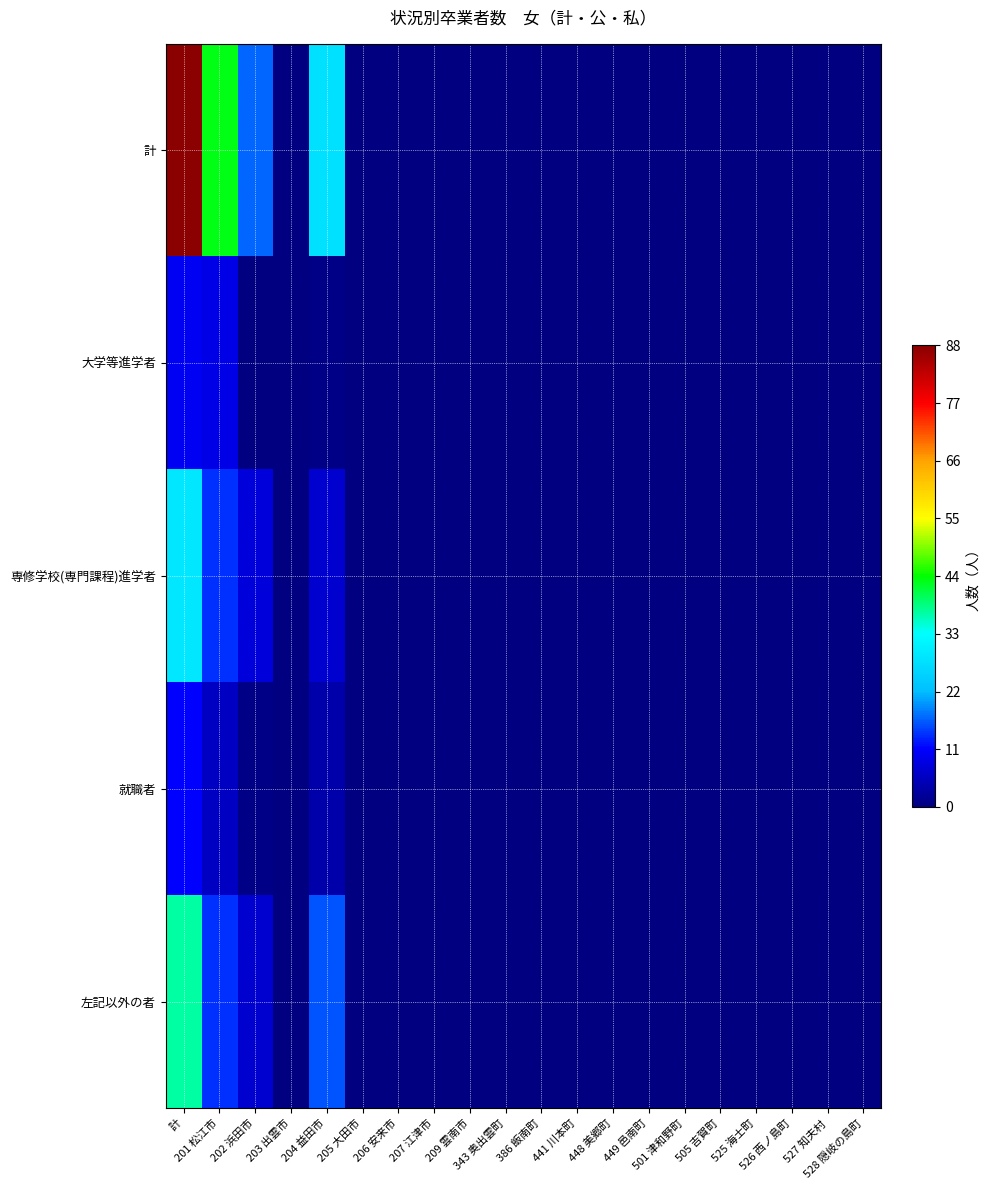

Reading right to left, list all the values displayed in this chart.

計: 528 隠岐の島町=0	527 知夫村=0	526 西ノ島町=0	525 海士町=0	505 吉賀町=0	501 津和野町=0	449 邑南町=0	448 美郷町=0	441 川本町=0	386 飯南町=0	343 奥出雲町=0	209 雲南市=0	207 江津市=0	206 安来市=0	205 大田市=0	204 益田市=28	203 出雲市=0	202 浜田市=17	201 松江市=43	計=88
大学等進学者: 528 隠岐の島町=0	527 知夫村=0	526 西ノ島町=0	525 海士町=0	505 吉賀町=0	501 津和野町=0	449 邑南町=0	448 美郷町=0	441 川本町=0	386 飯南町=0	343 奥出雲町=0	209 雲南市=0	207 江津市=0	206 安来市=0	205 大田市=0	204 益田市=1	203 出雲市=0	202 浜田市=0	201 松江市=9	計=10
専修学校(専門課程)進学者: 528 隠岐の島町=0	527 知夫村=0	526 西ノ島町=0	525 海士町=0	505 吉賀町=0	501 津和野町=0	449 邑南町=0	448 美郷町=0	441 川本町=0	386 飯南町=0	343 奥出雲町=0	209 雲南市=0	207 江津市=0	206 安来市=0	205 大田市=0	204 益田市=7	203 出雲市=0	202 浜田市=8	201 松江市=14	計=29
就職者: 528 隠岐の島町=0	527 知夫村=0	526 西ノ島町=0	525 海士町=0	505 吉賀町=0	501 津和野町=0	449 邑南町=0	448 美郷町=0	441 川本町=0	386 飯南町=0	343 奥出雲町=0	209 雲南市=0	207 江津市=0	206 安来市=0	205 大田市=0	204 益田市=4	203 出雲市=0	202 浜田市=1	201 松江市=6	計=11
左記以外の者: 528 隠岐の島町=0	527 知夫村=0	526 西ノ島町=0	525 海士町=0	505 吉賀町=0	501 津和野町=0	449 邑南町=0	448 美郷町=0	441 川本町=0	386 飯南町=0	343 奥出雲町=0	209 雲南市=0	207 江津市=0	206 安来市=0	205 大田市=0	204 益田市=16	203 出雲市=0	202 浜田市=7	201 松江市=14	計=37